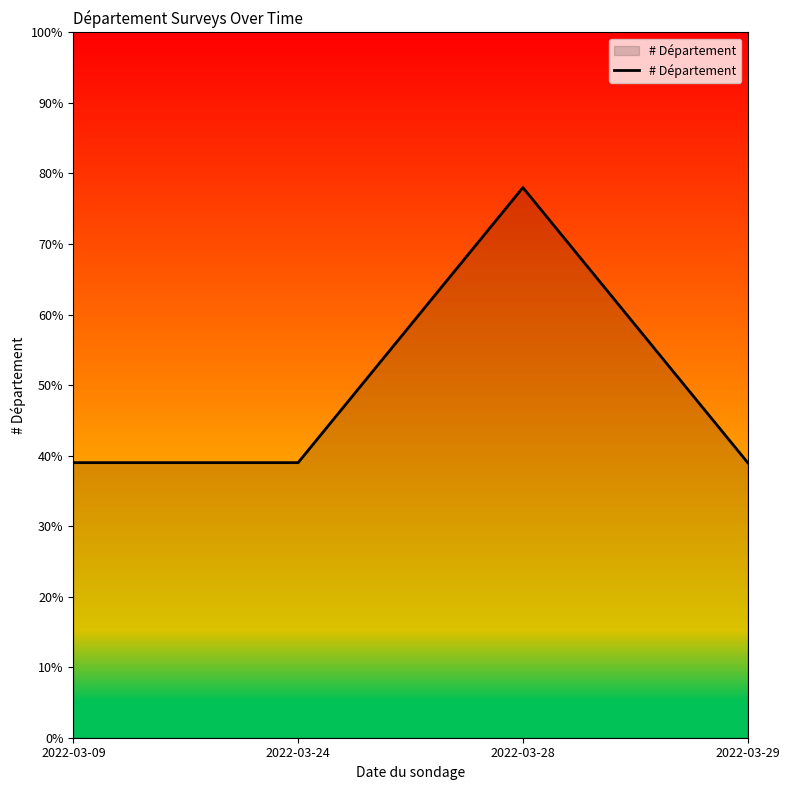

The chart shows a value of 137 at 2022-03-28. True or false?

False